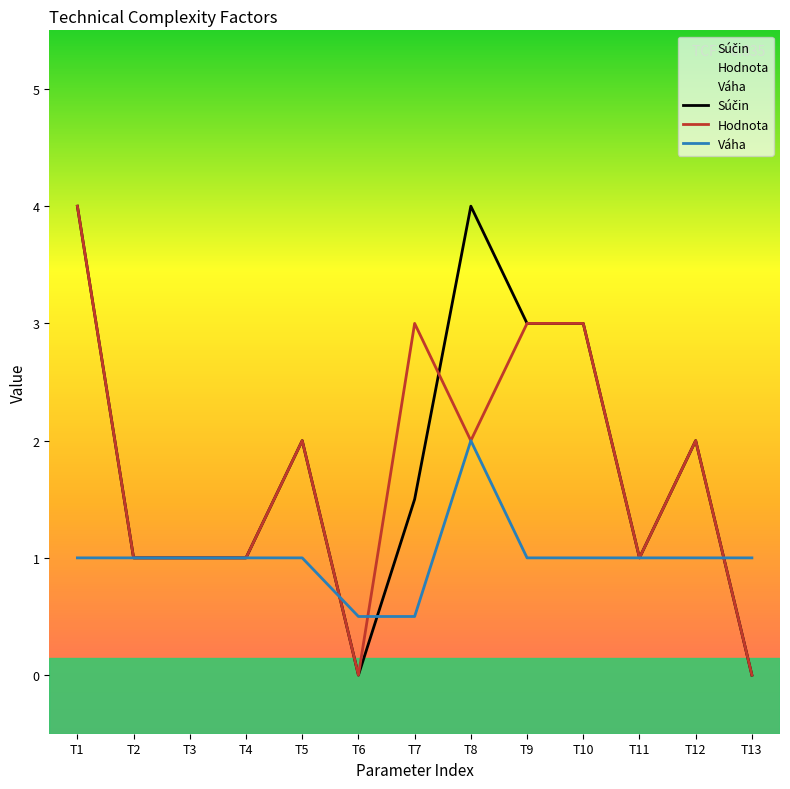

What are all the series names shown in the legend?

Súčin, Hodnota, Váha